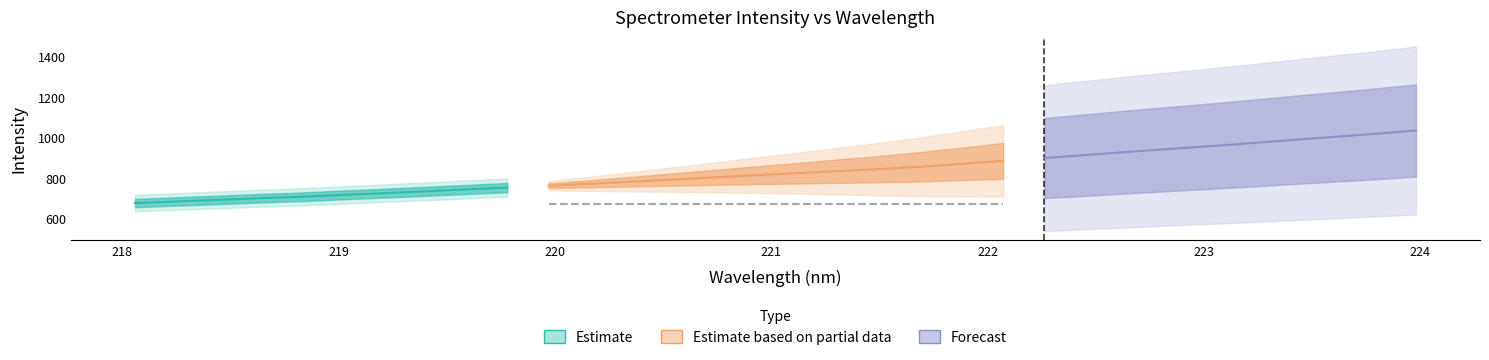

True or false: x and y cross at least once.

False